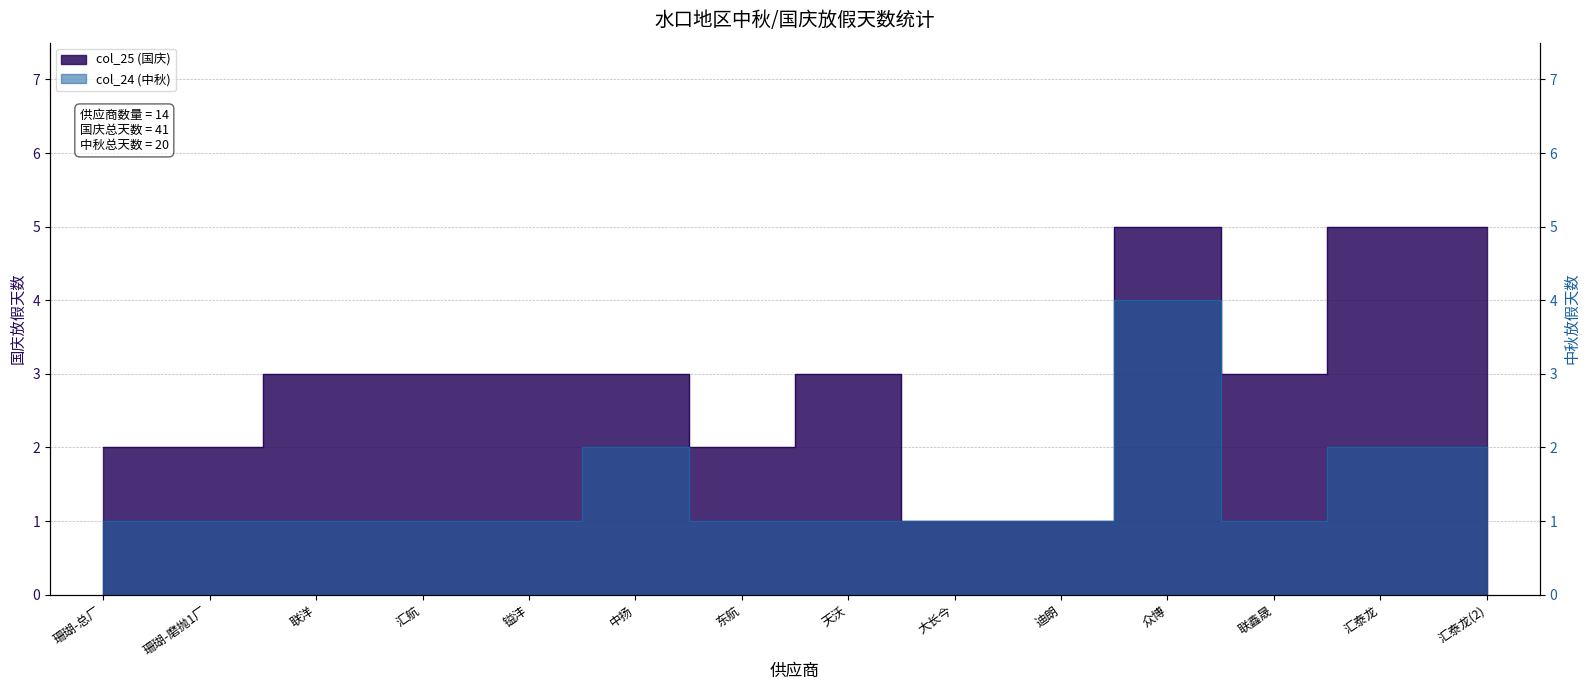

Where is col_25 (国庆) nearest to the value 3?

联洋